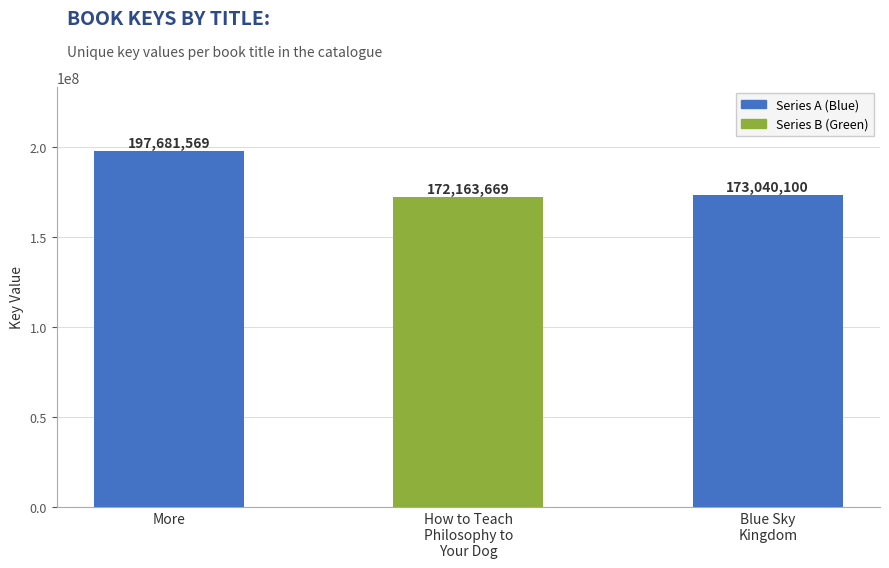

At which label does the data first exceed 173040100?

More